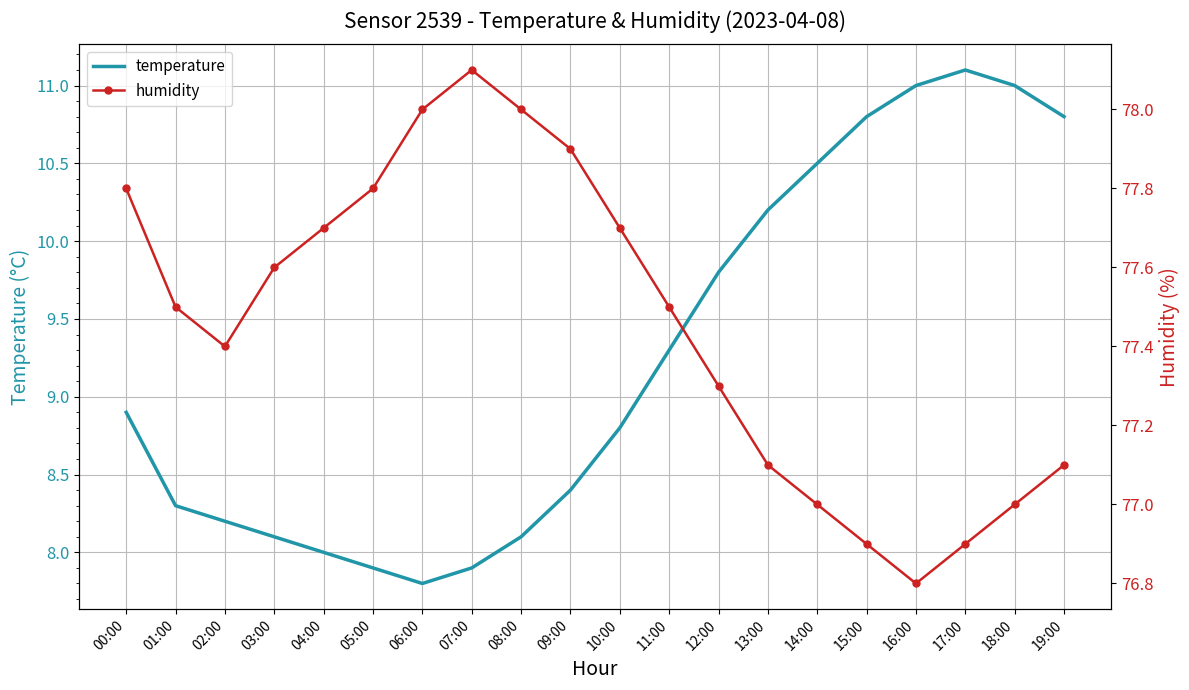

At which label does temperature reach its minimum?

06:00